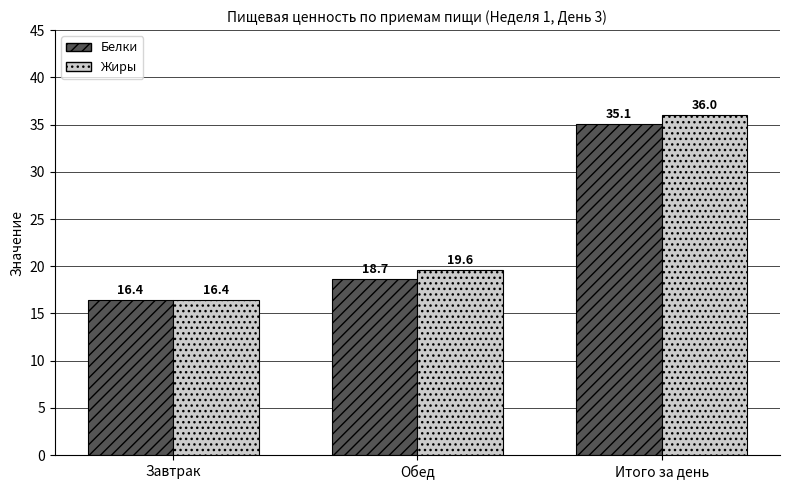

Rank the series at Итого за день from highest to lowest value.

Жиры, Белки